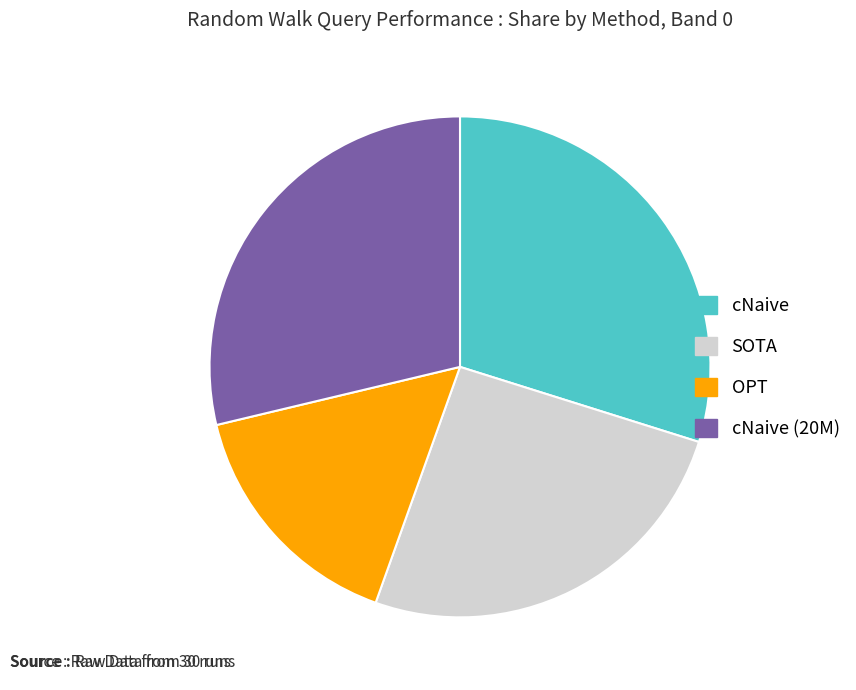

The cNaive (20M) slice represents 38% of the pie. True or false?

False